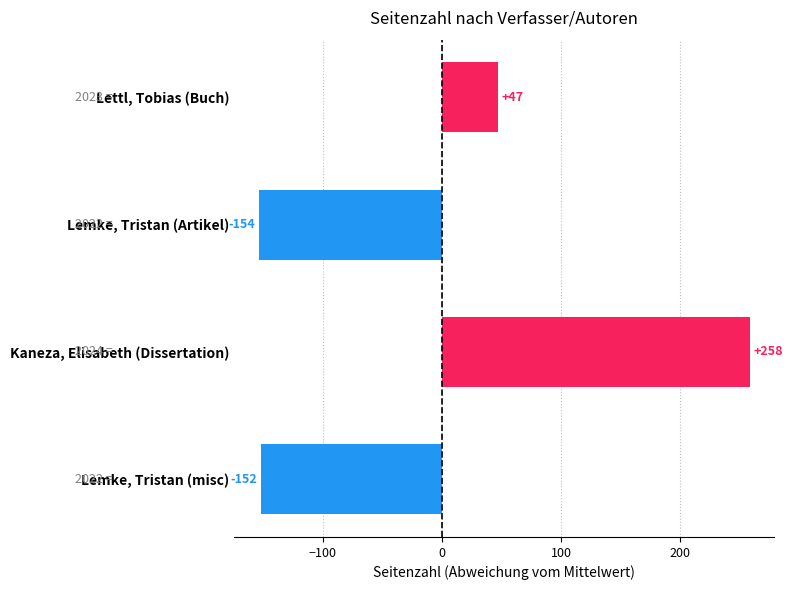

What is the change in value from Lemke, Tristan (misc) to Lemke, Tristan (Artikel)?

-2.0